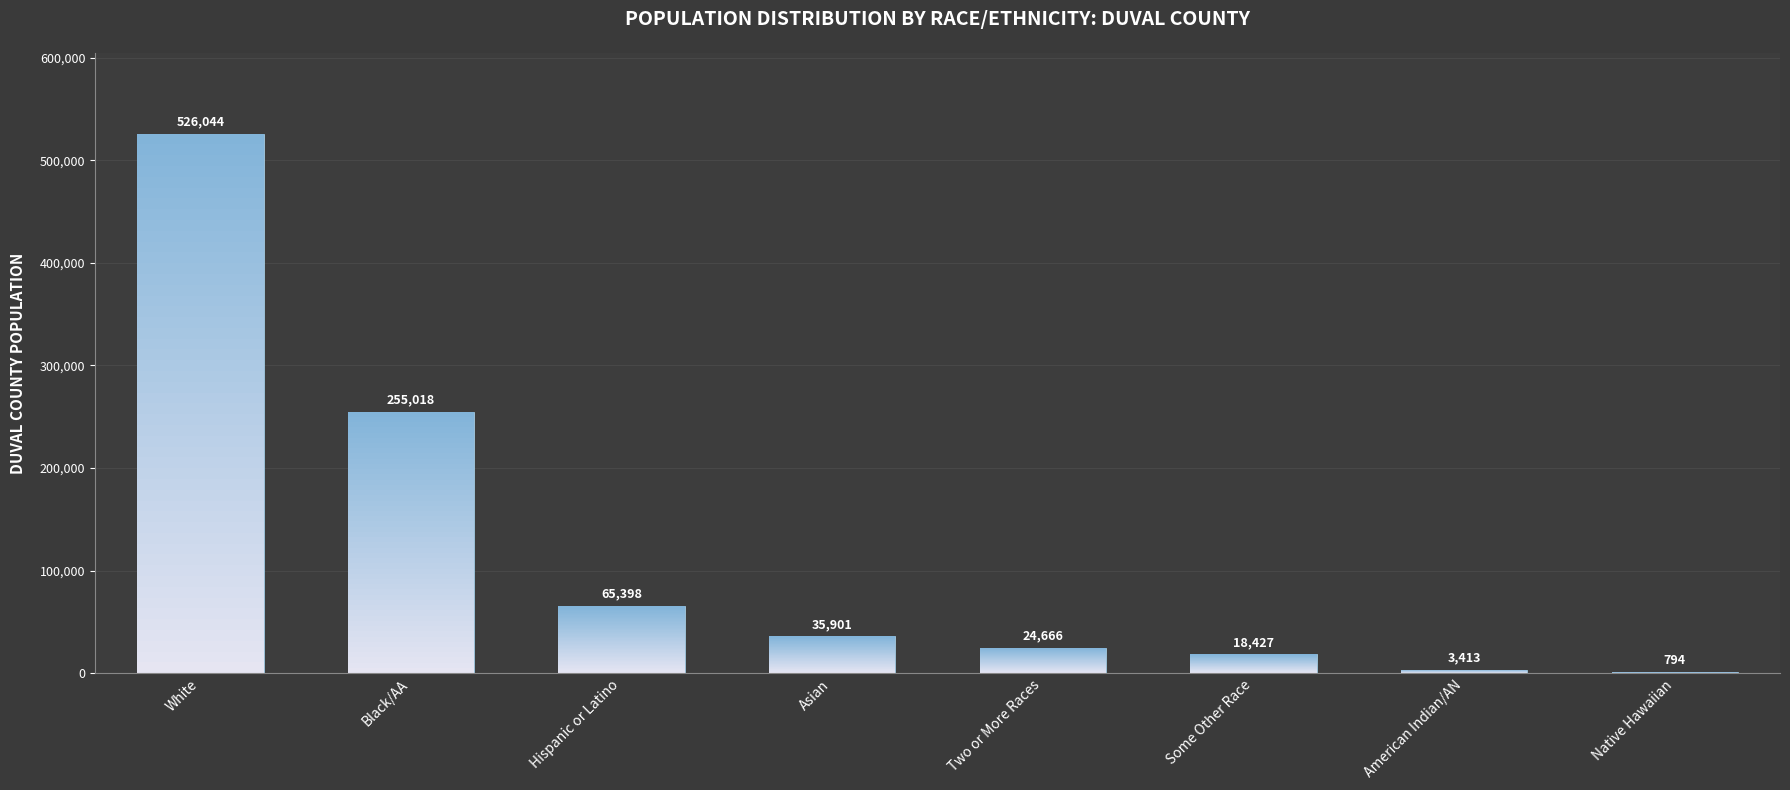

Between Black/AA and American Indian/AN, which is larger?

Black/AA